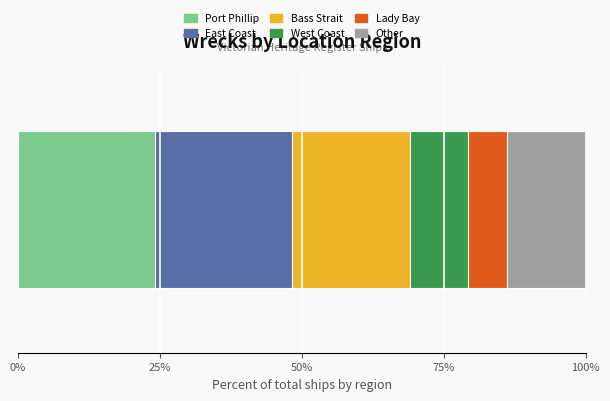

What are all the series names shown in the legend?

Port Phillip, East Coast, Bass Strait, West Coast, Lady Bay, Other